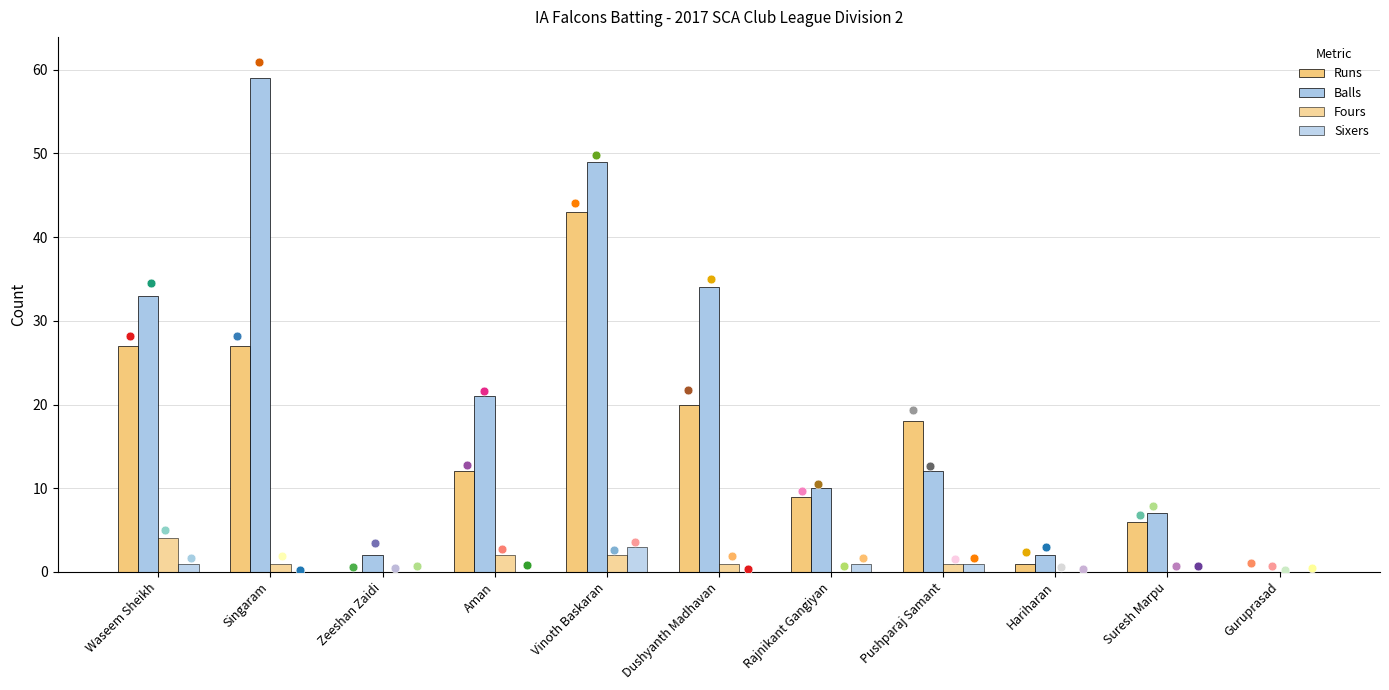

What is the total value across all series at Suresh Marpu?

13